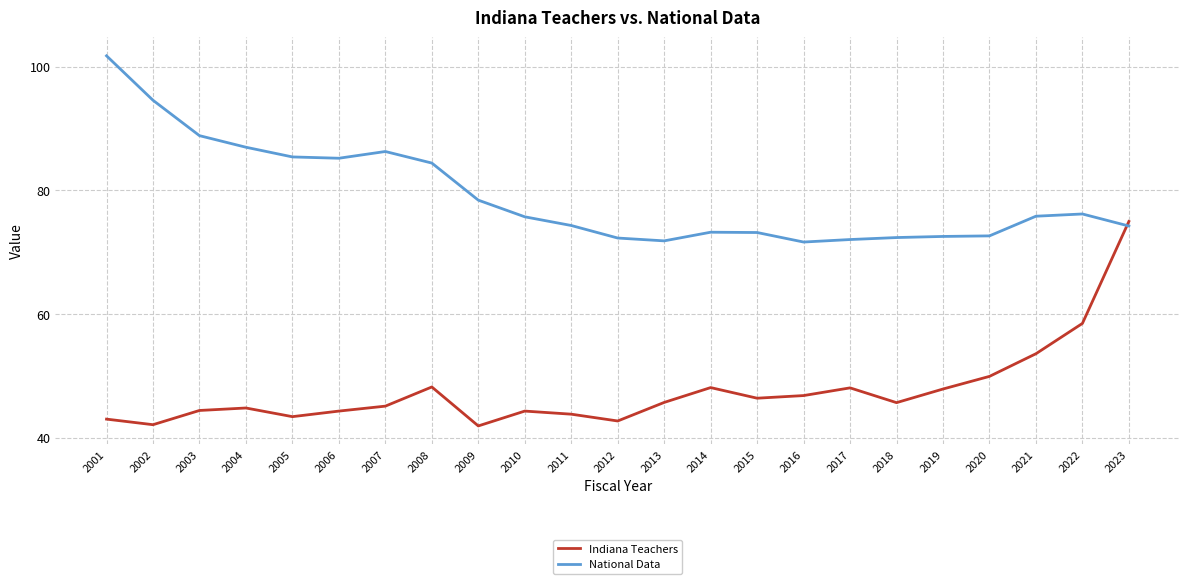

Which series has the widest spread of values?

Indiana Teachers